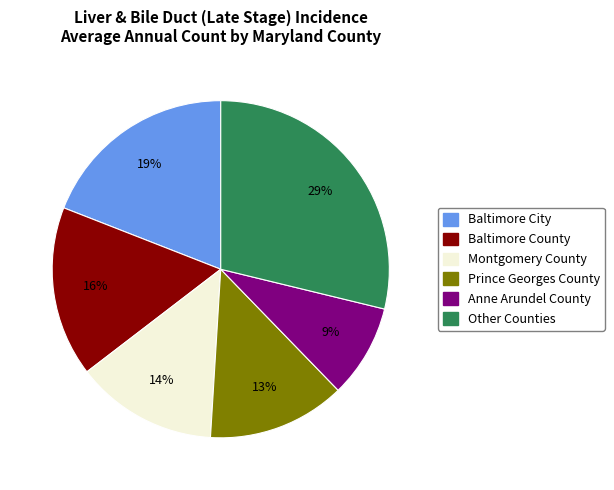

To the nearest percent, what portion does Prince Georges County represent?

13%